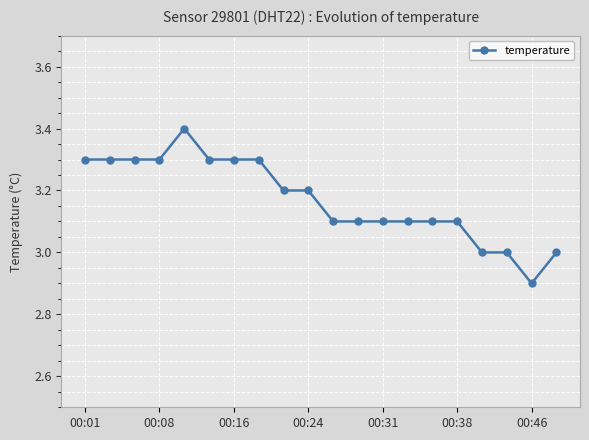

What is the value of the 11th point from the left?

3.1